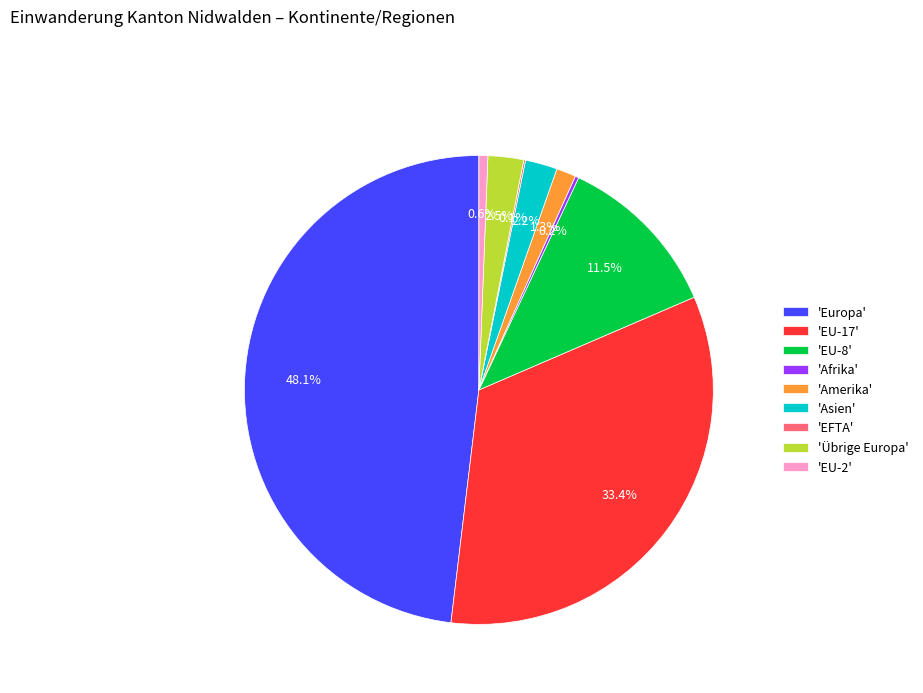

Which slice is the largest?

'Europa'